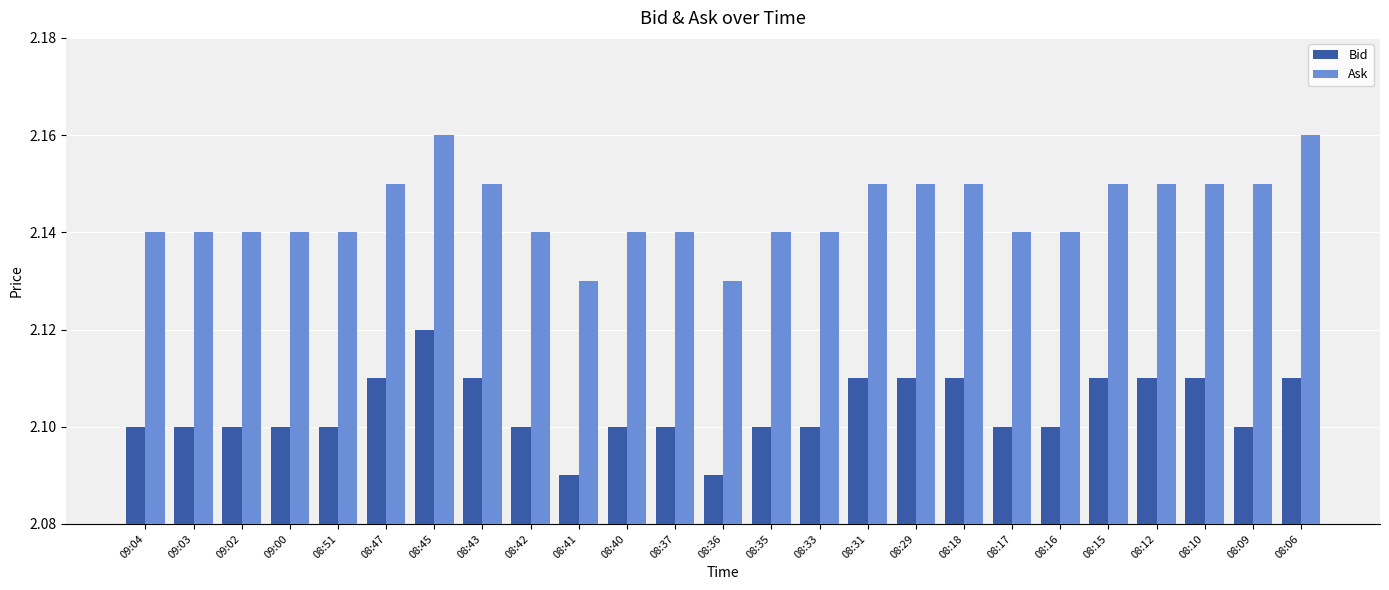

At 08:36, list the series in order from largest to smallest.

Ask, Bid